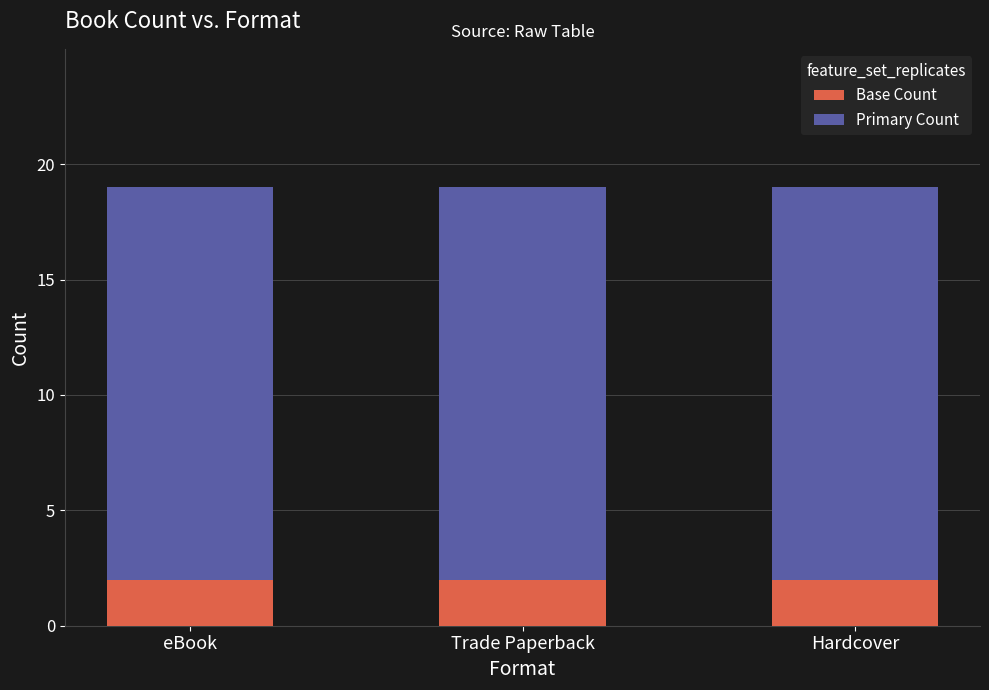

What is the total value across all series at Trade Paperback?

19